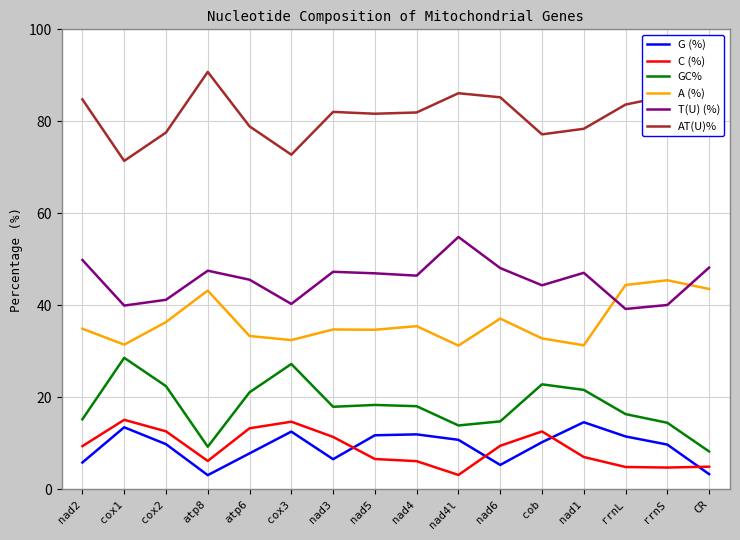

Reading right to left, extract all data points from this chart.

G (%): 3.3	9.7	11.5	14.6	10.2	5.3	10.8	11.9	11.8	6.6	12.5	7.8	3.1	9.8	13.5	5.8
C (%): 4.9	4.7	4.9	7.0	12.6	9.5	3.1	6.1	6.6	11.4	14.7	13.3	6.2	12.6	15.1	9.4
GC%: 8.2	14.5	16.4	21.6	22.8	14.8	13.9	18.1	18.3	17.9	27.2	21.1	9.3	22.4	28.6	15.2
A (%): 43.6	45.5	44.4	31.3	32.8	37.1	31.2	35.5	34.7	34.8	32.4	33.3	43.2	36.4	31.5	34.9
T(U) (%): 48.2	40.1	39.2	47.1	44.4	48.1	54.9	46.5	47.0	47.3	40.3	45.6	47.5	41.2	39.9	49.9
AT(U)%: 91.8	85.5	83.6	78.4	77.2	85.2	86.1	81.9	81.7	82.1	72.8	78.9	90.7	77.6	71.4	84.8